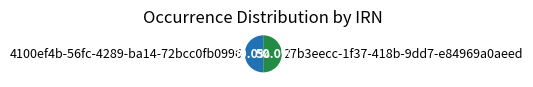

To the nearest percent, what percentage of the pie is 4100ef4b-56fc-4289-ba14-72bcc0fb0996?

50%